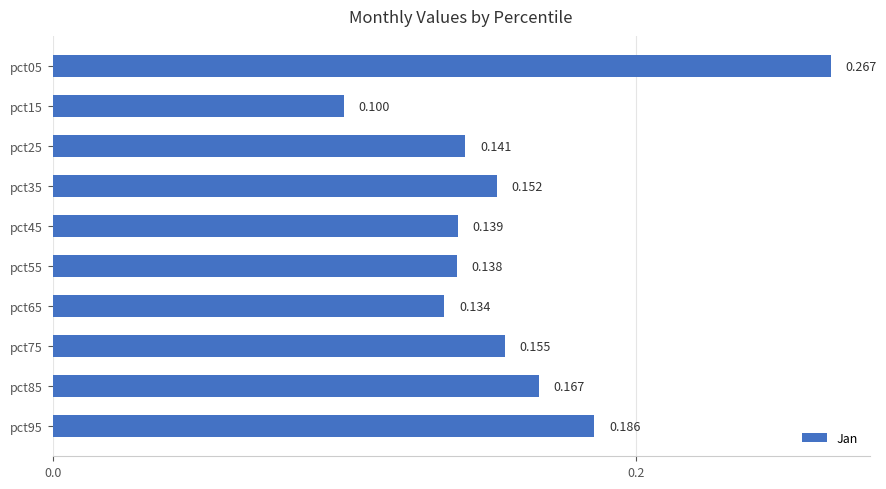

What is the smallest value displayed?

0.1